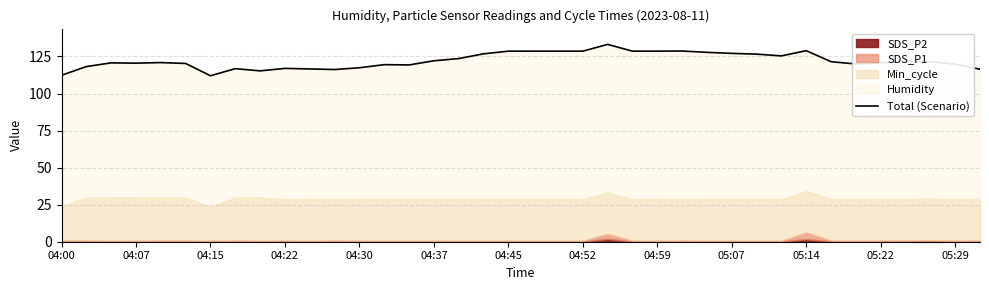

How many points are higher than both their immediate neighbors (excluding endpoints)?

9